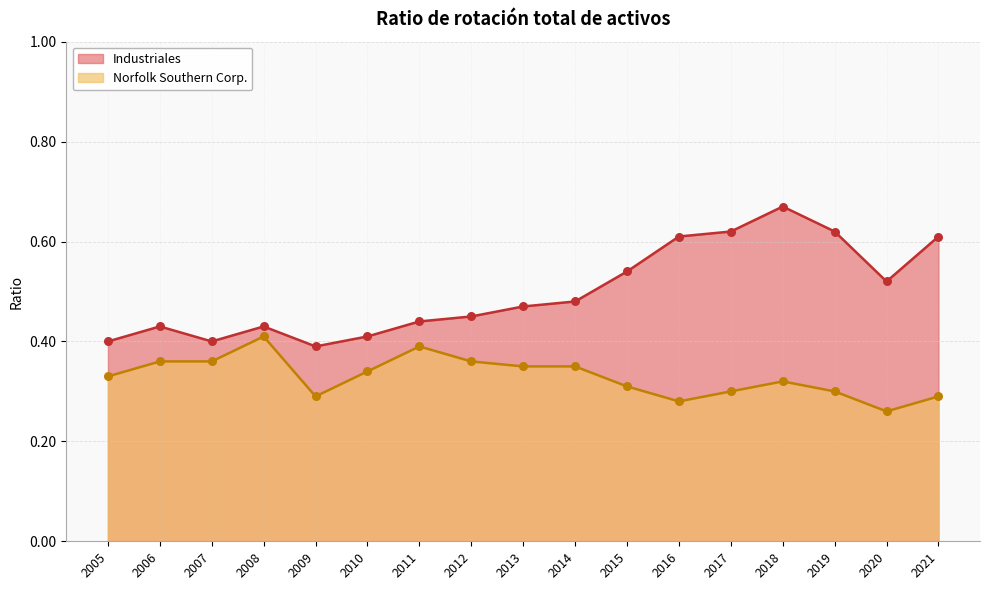

What is the total value across all series at 2005?

0.7